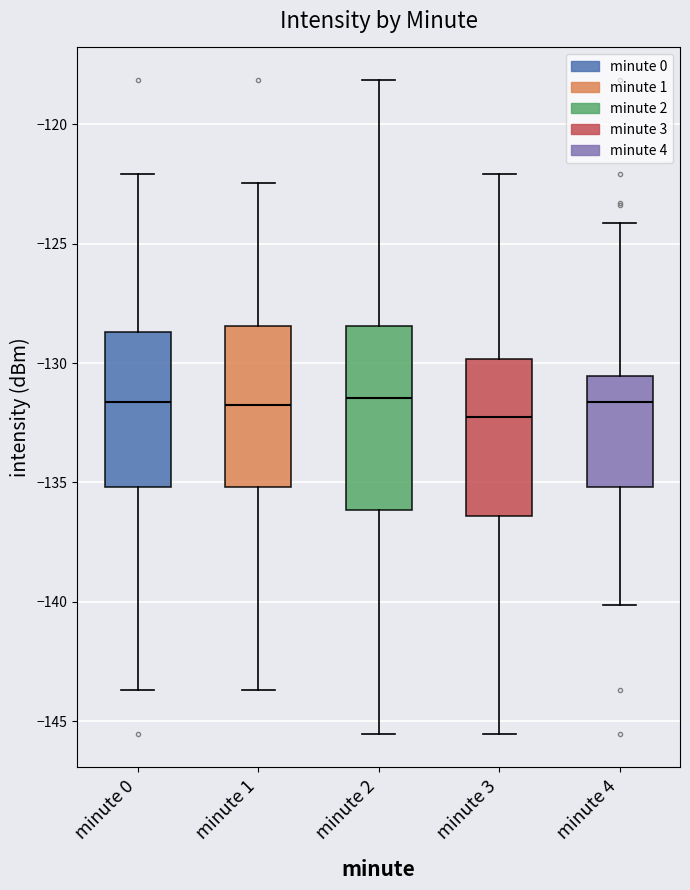

Reading left to right, transcribe this box plot: for each box, give where its median line is, the range the box spans, and where its two whiskers end, as read against the y-axis. The values are not printed on the chart, so give them approximately, as read against the axis.

minute 0: median -131.5, box -135.0 to -128.5, whiskers -143.5 to -122.0
minute 1: median -132.0, box -135.0 to -128.5, whiskers -143.5 to -122.5
minute 2: median -131.5, box -136.0 to -128.5, whiskers -145.5 to -118.0
minute 3: median -132.0, box -136.5 to -130.0, whiskers -145.5 to -122.0
minute 4: median -131.5, box -135.0 to -130.5, whiskers -140.0 to -124.0